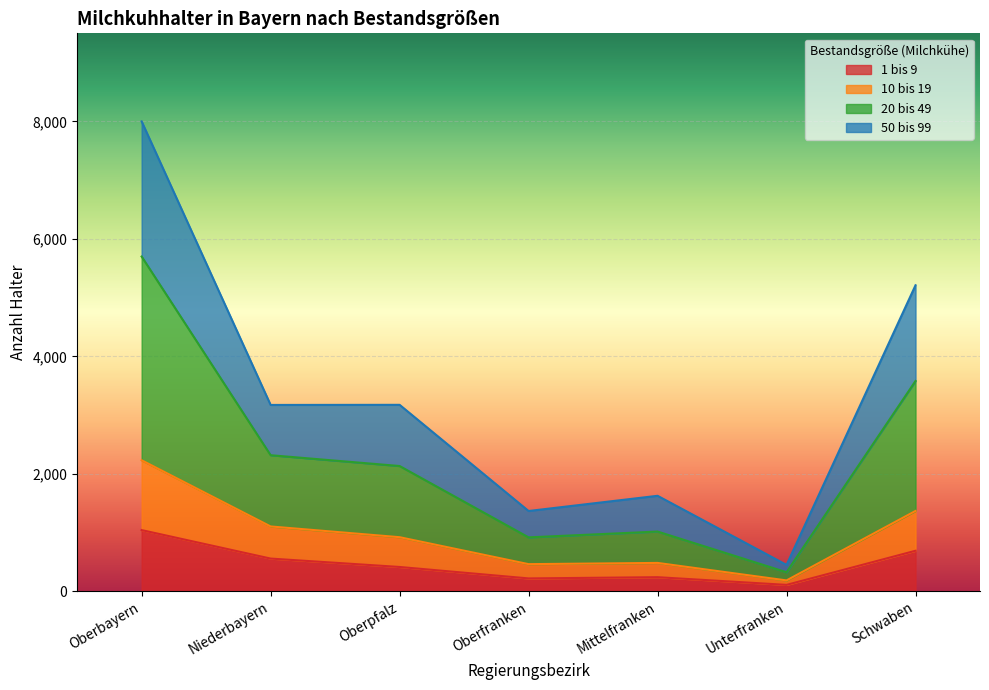

True or false: 20 bis 49 and 10 bis 19 intersect in this chart.

False